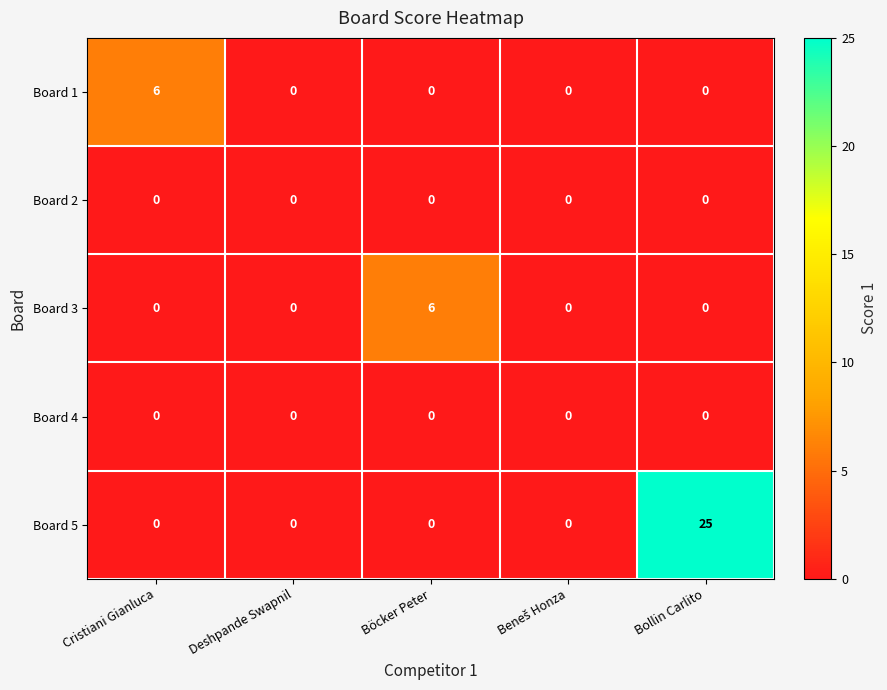

What is the difference between the maximum and minimum values in the Board 1 series?

6